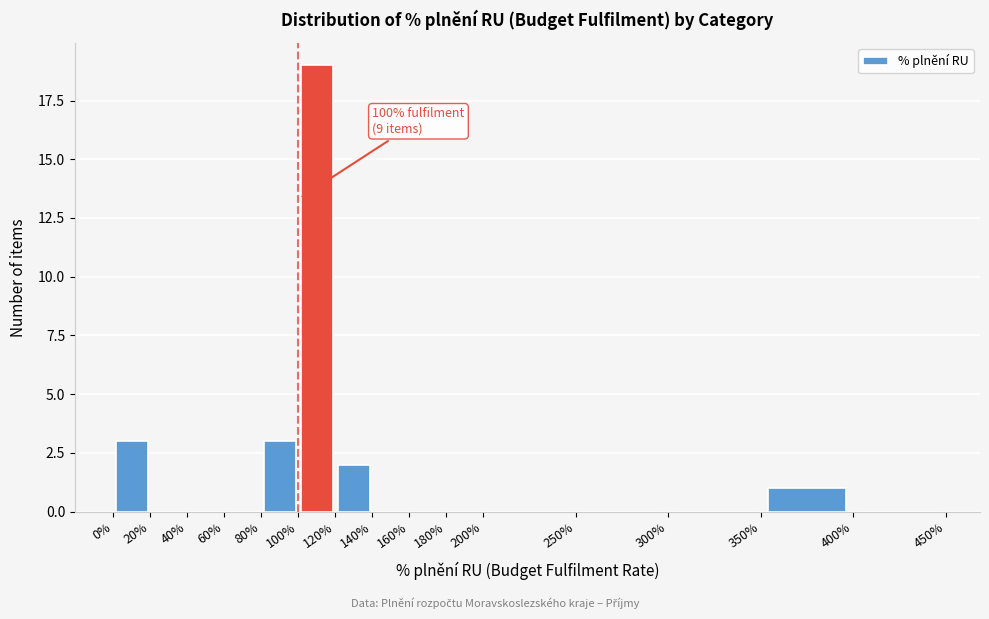

Which range on the x-axis has the tallest bar?

100% to 120%